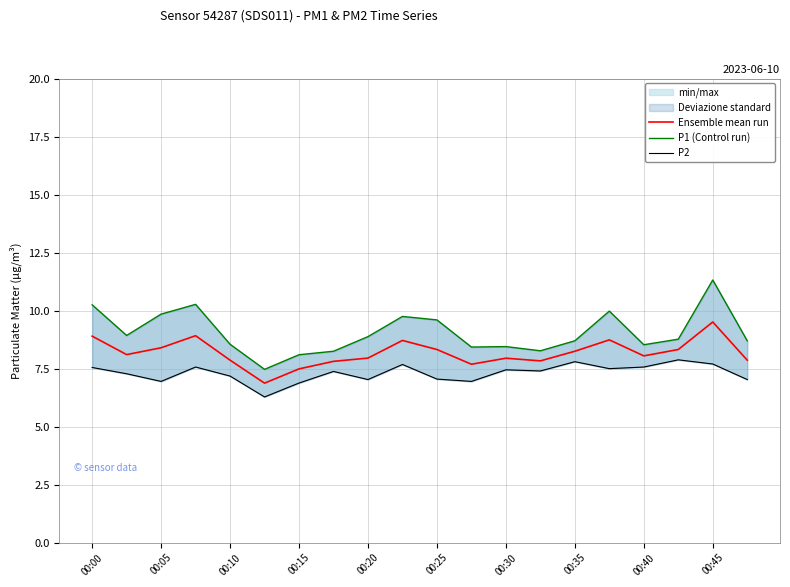

The value of Ensemble mean run at 00:00 is 8.9. True or false?

True